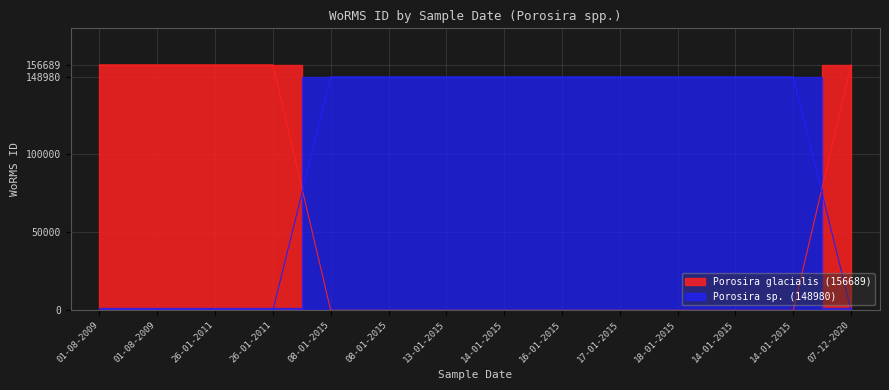

At which category does the chart reach its minimum across all series?

08-01-2015